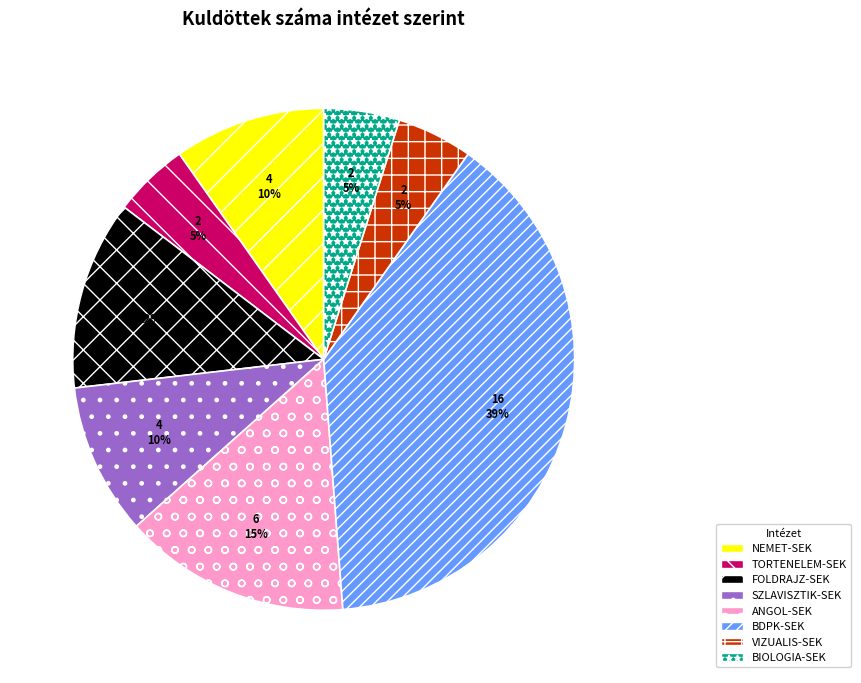

Which slice is the largest?

BDPK-SEK